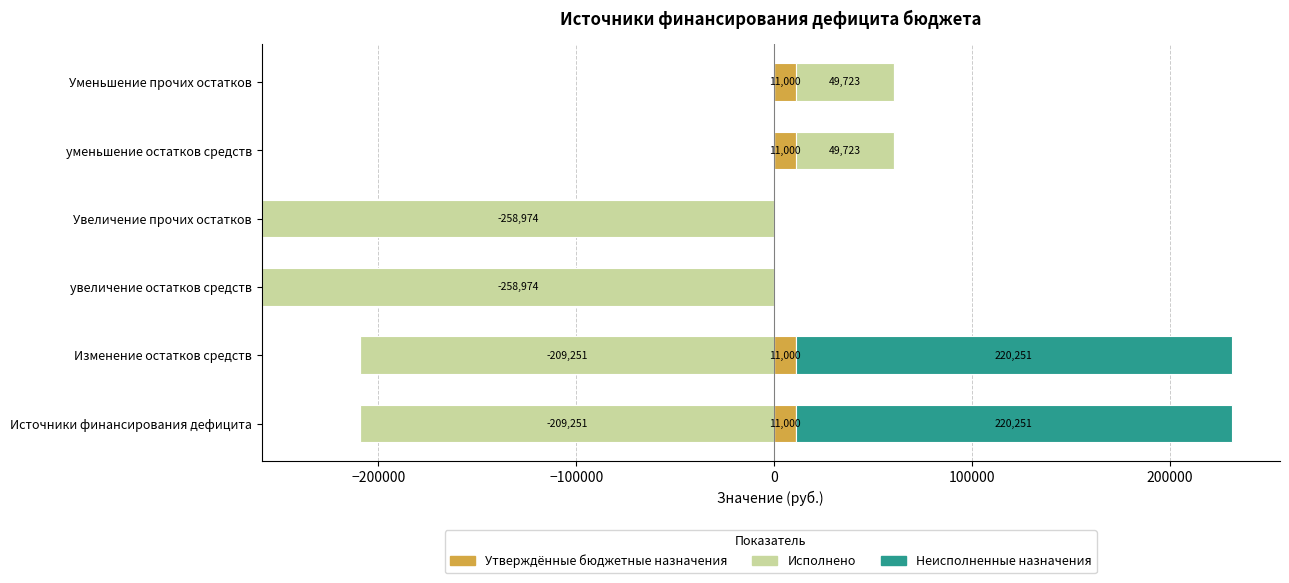

Which series changed the most between Изменение остатков средств and Уменьшение прочих остатков?

Неисполненные назначения